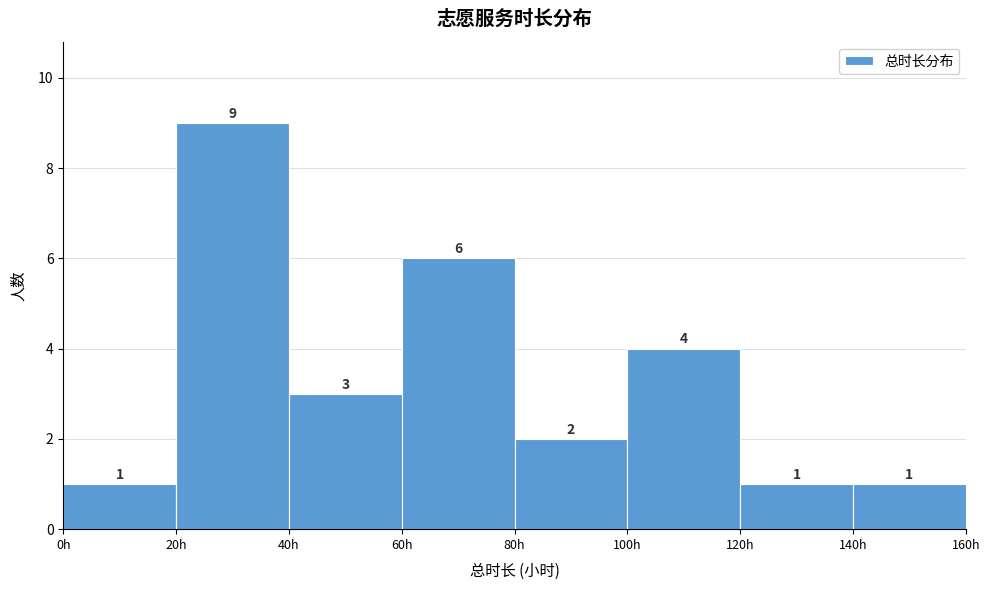

Reading left to right, transcribe this chart: for each bar, give the range it covers on the x-axis and its height.

0 to 20: 1
20 to 40: 9
40 to 60: 3
60 to 80: 6
80 to 100: 2
100 to 120: 4
120 to 140: 1
140 to 160: 1